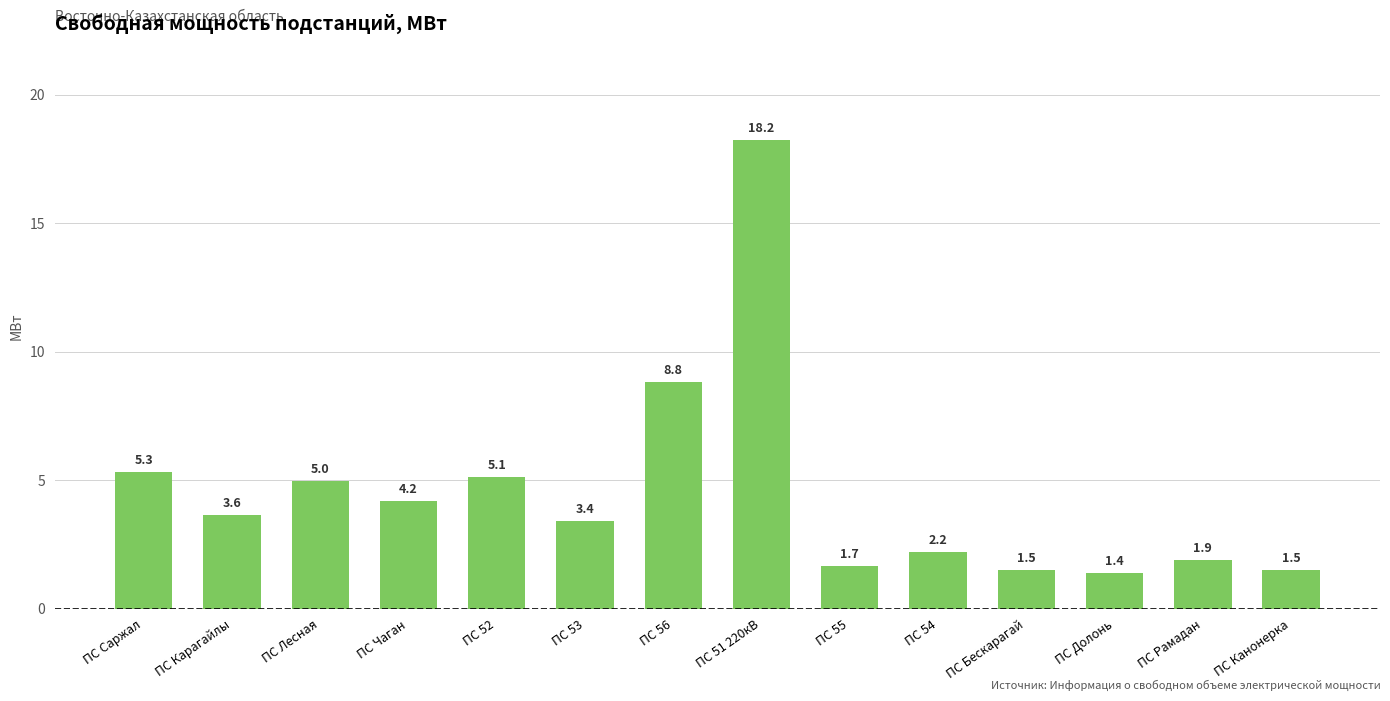

What is the minimum value shown in the chart?

1.4